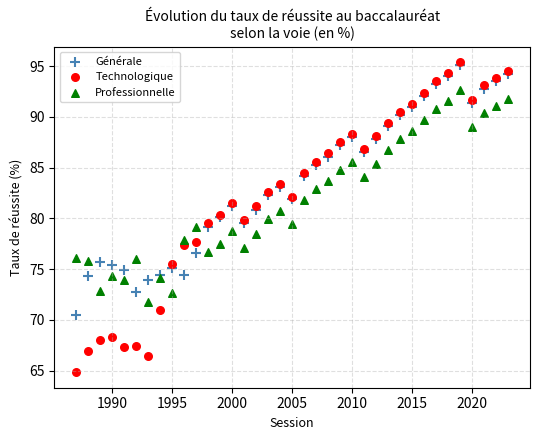

What are all the series names shown in the legend?

Générale, Technologique, Professionnelle